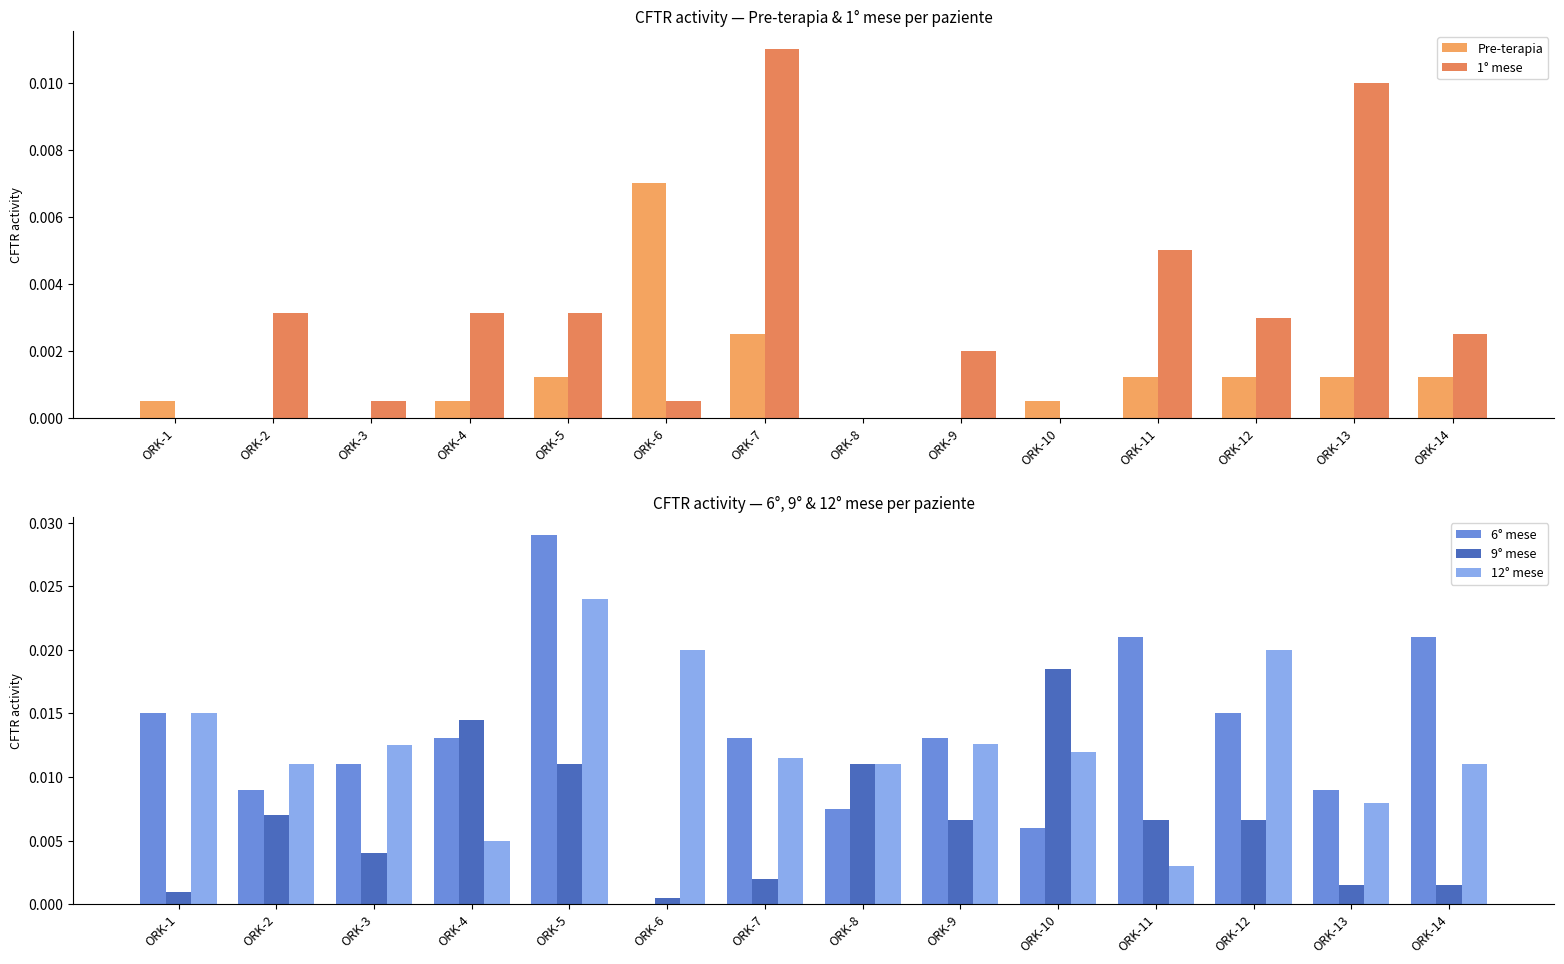

List the labels in order of Pre-terapia value, largest first.

ORK-6, ORK-7, ORK-5, ORK-11, ORK-12, ORK-13, ORK-14, ORK-1, ORK-4, ORK-10, ORK-2, ORK-3, ORK-8, ORK-9